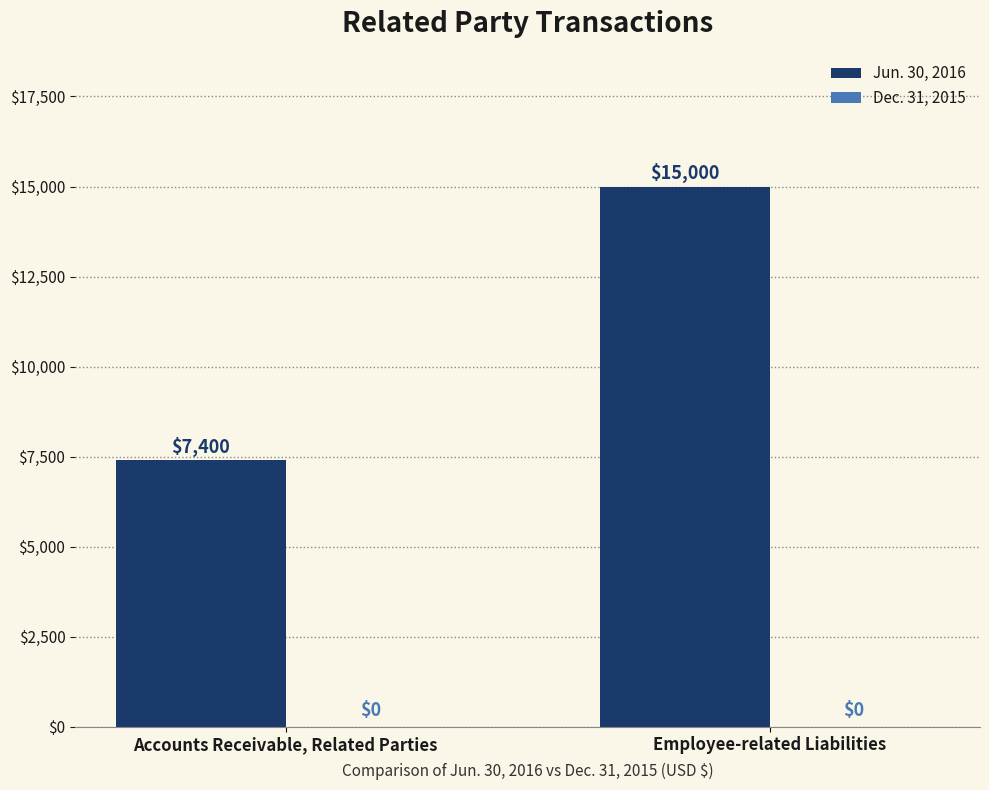

How many bars are there in total?

2